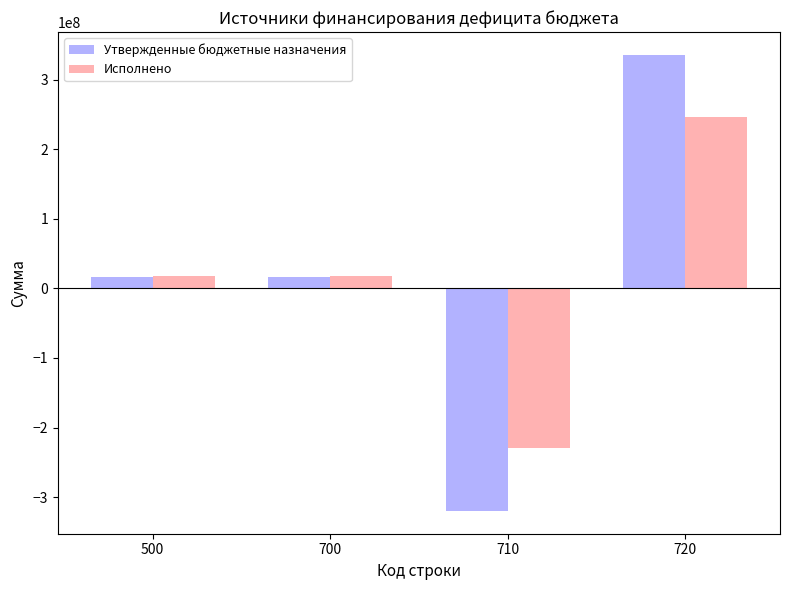

What is the average value of the Утвержденные бюджетные назначения series?

11782266.0